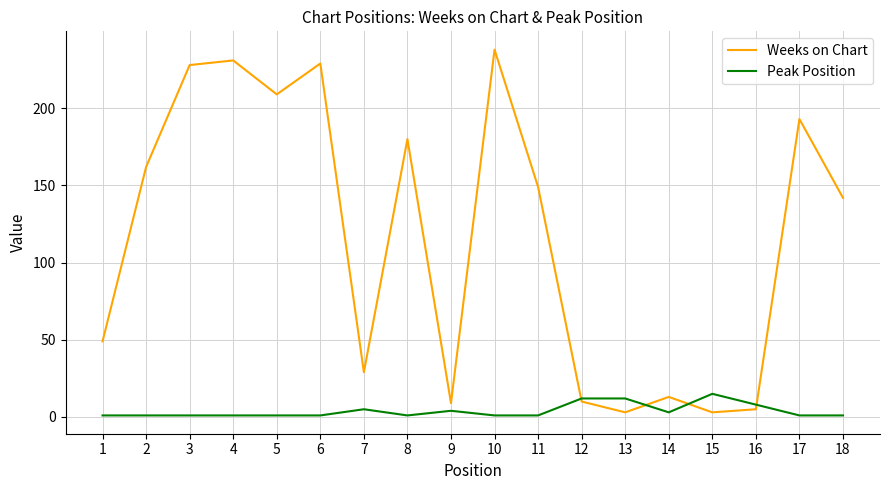

Is the value of Peak Position at 13 greater than the value of Weeks on Chart at 8?

No